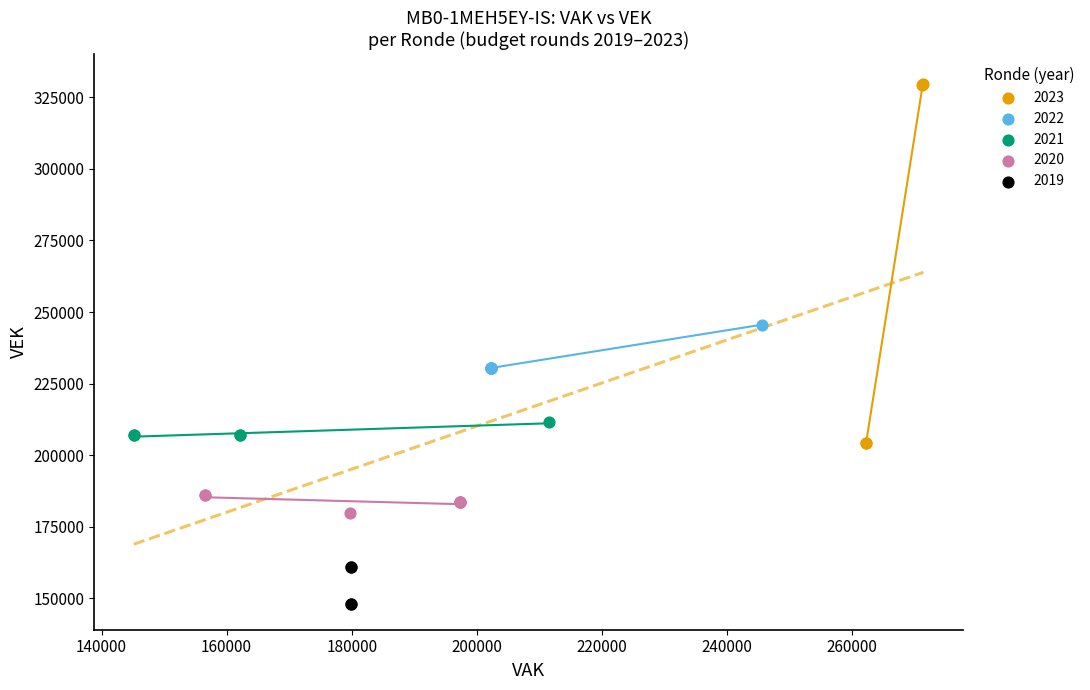

Which series contains the highest Y value?

2023